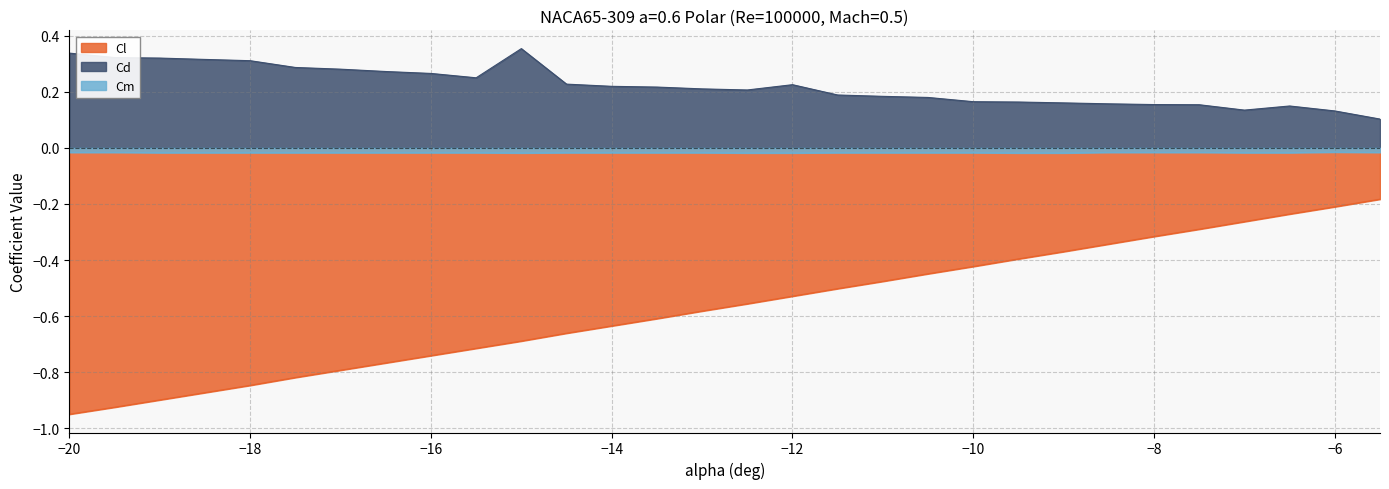

At which category does Cm reach its first local valley?

-15